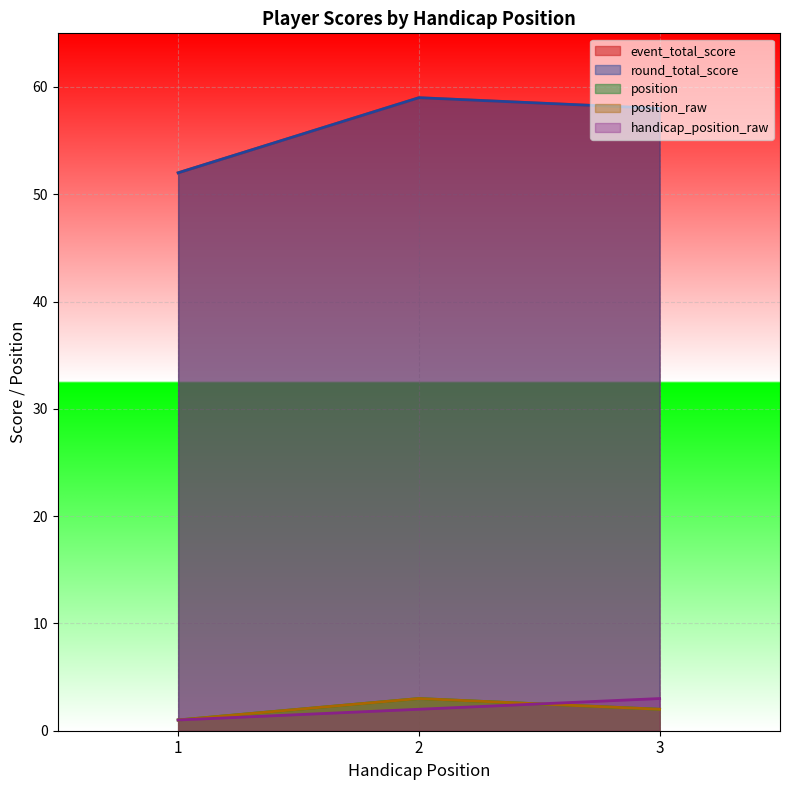

Count the number of categories in the chart.

3